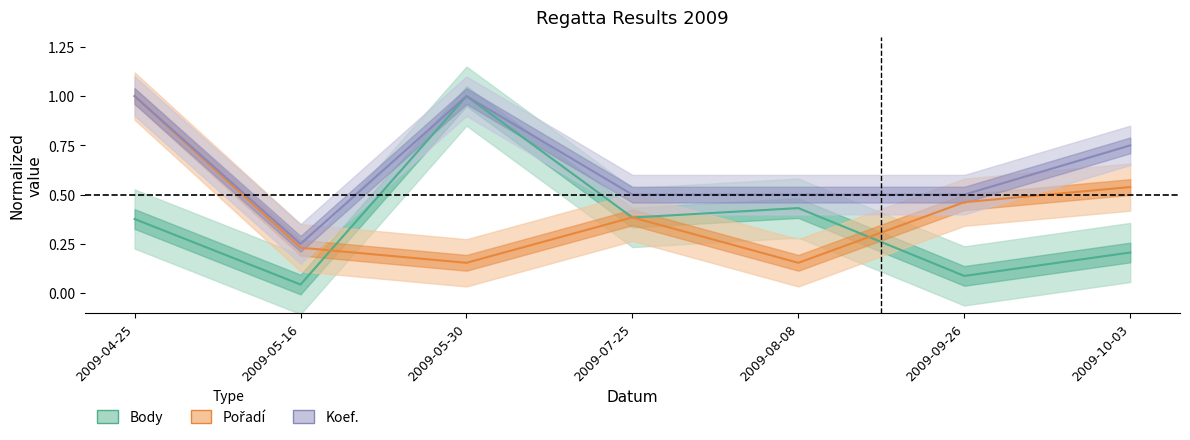

The value of Pořadí (normalized) at 2009-07-25 is 0.2. True or false?

False